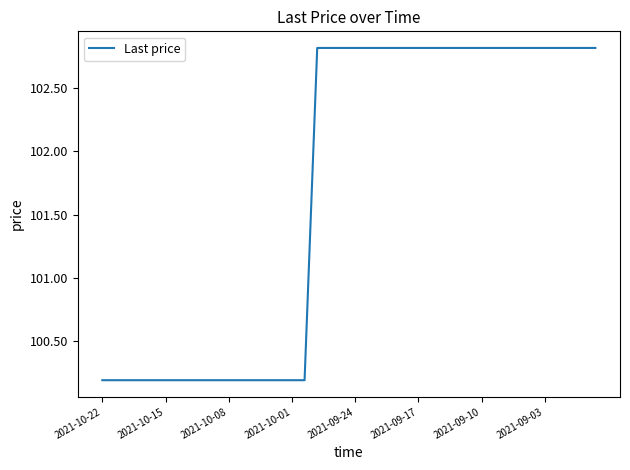

What is the maximum value shown in the chart?

102.8